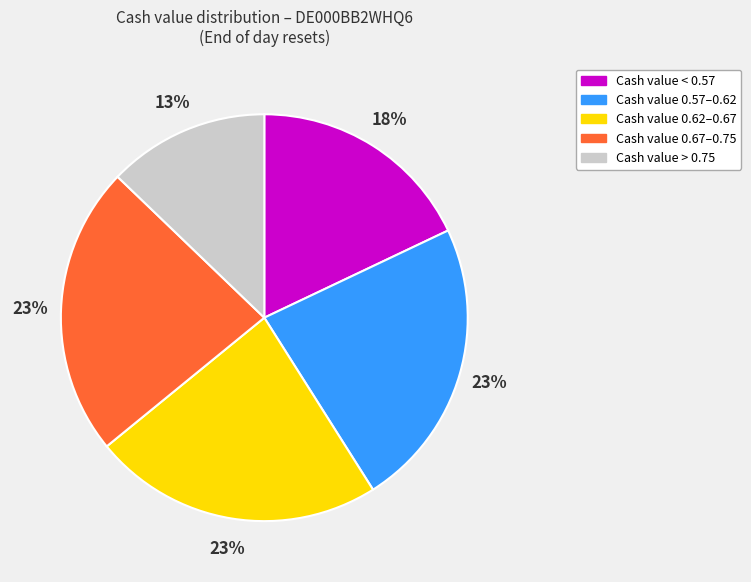

To the nearest percent, what is the average slice percentage?

20%